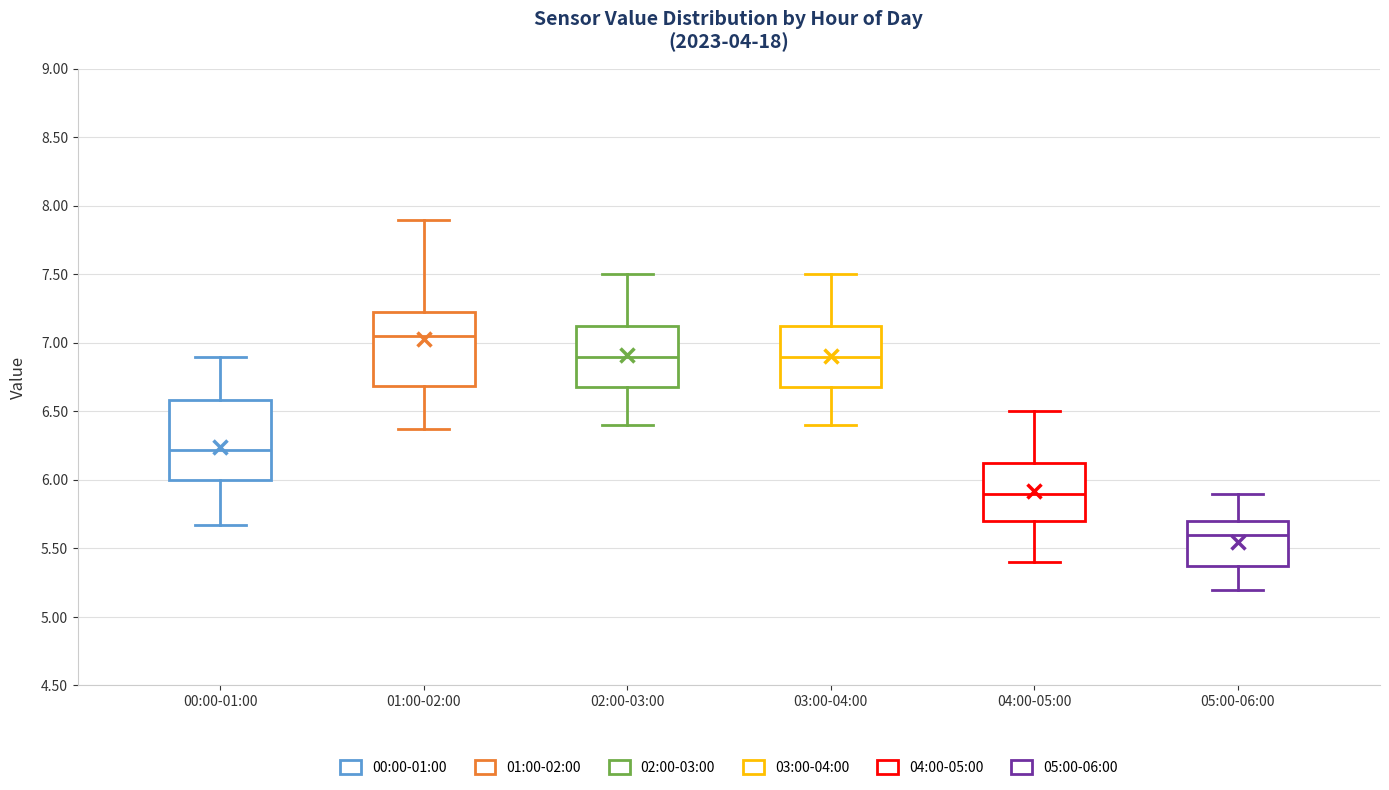

Which box has the lowest median line?

05:00-06:00